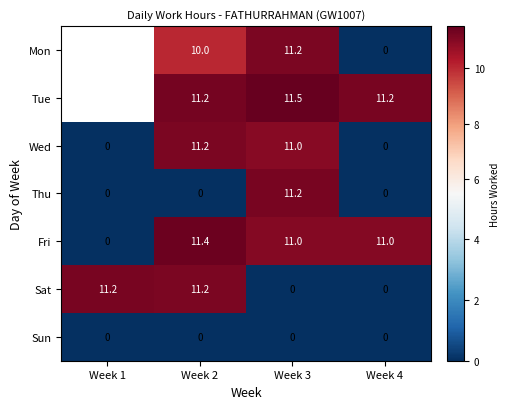

What is the sum of all Thu values?

11.2